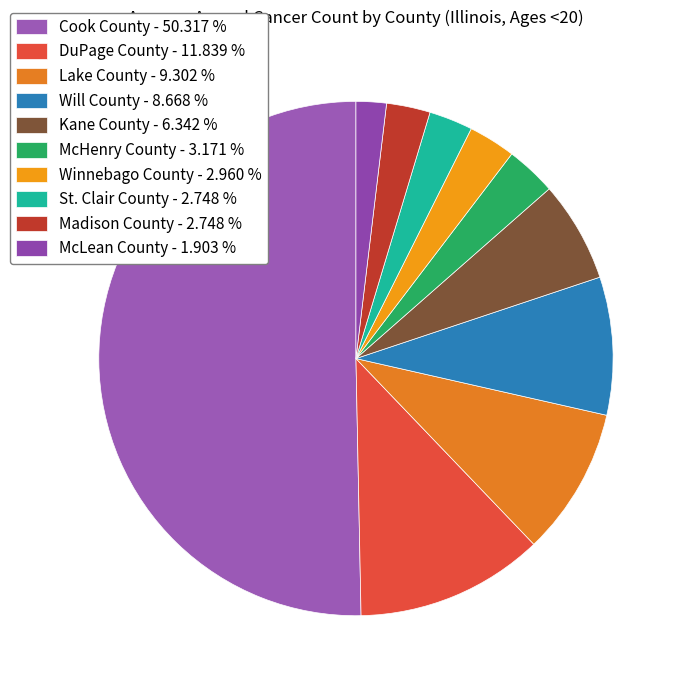

Count the number of slices in the pie.

10